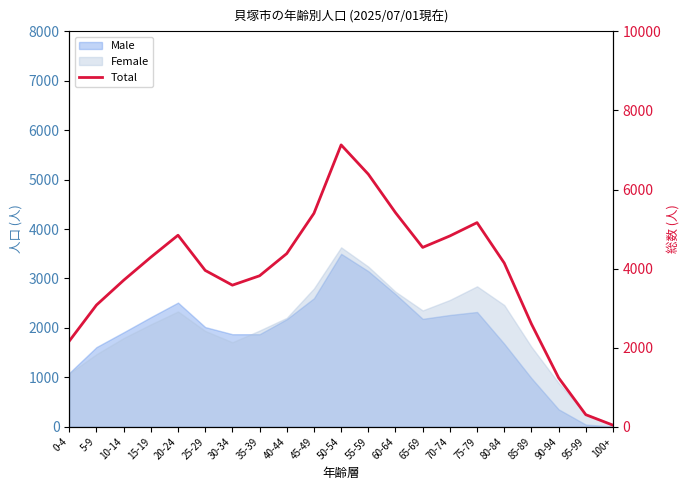

At which category does the data reach its first local valley?

30-34